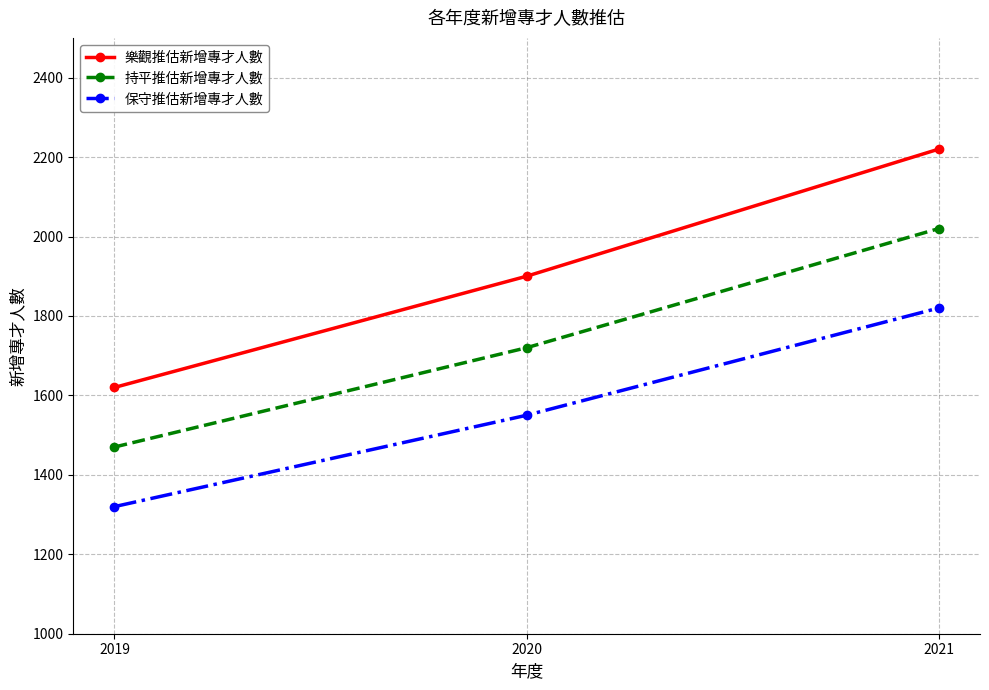

The 樂觀推估新增專才人數 series shows 1900 at 2020. True or false?

True